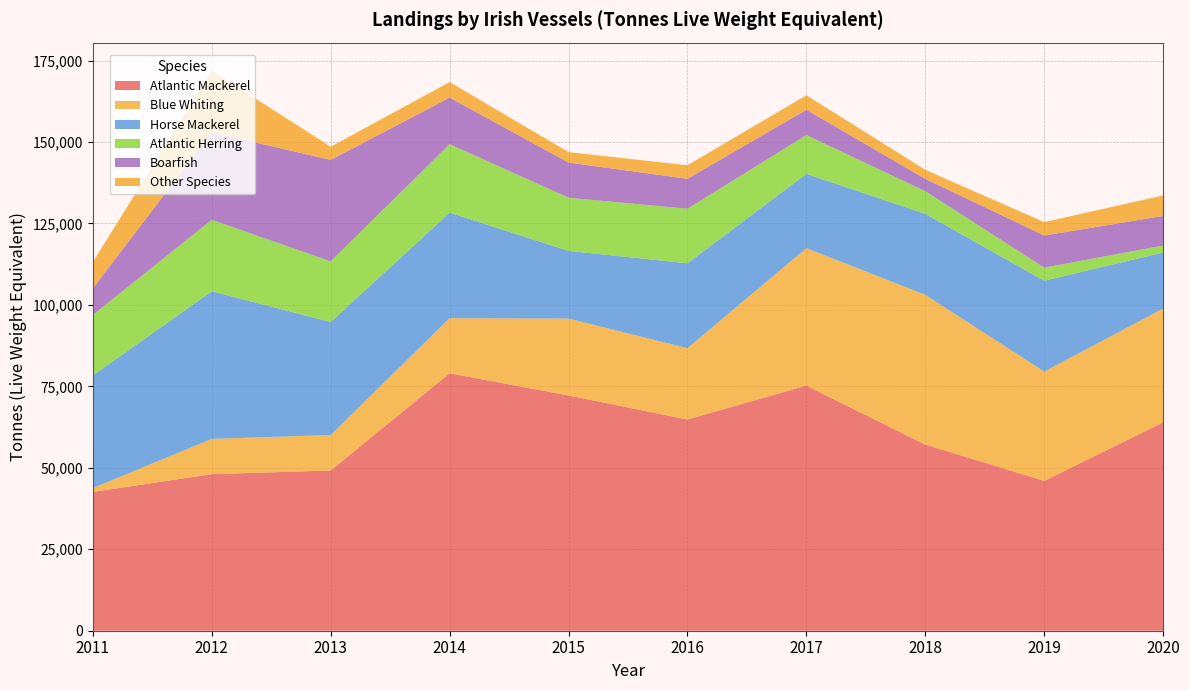

Reading left to right, what are all the values shown in this chart?

Atlantic Mackerel: 42610	48054	49187	79018	72208	64838	75238	57149	45986	63948
Blue Whiting: 1193	10824	10890	16914	23607	21882	42181	45956	33548	34933
Horse Mackerel: 34574	45312	34692	32385	20773	26068	22808	24847	27898	17209
Atlantic Herring: 18552	21934	18592	21033	16316	16738	11900	6969	4013	2131
Boarfish: 8181	26830	31155	14277	10793	9189	7769	3778	9861	9089
Other Species: 8047	18959	4042	4772	3204	4149	4445	2765	4112	6296